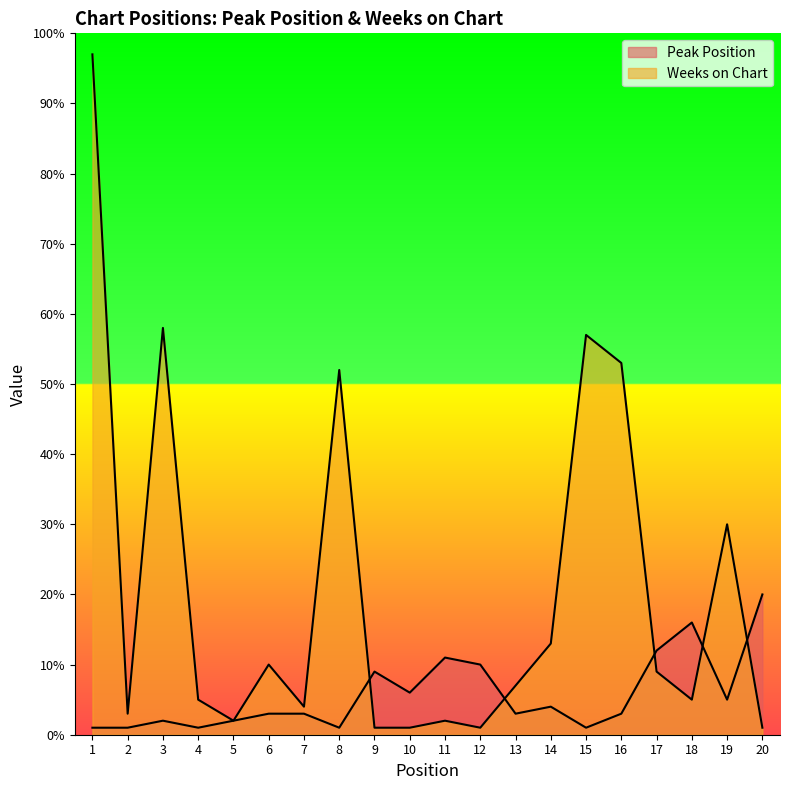

Between 3 and 2, which is larger?

3